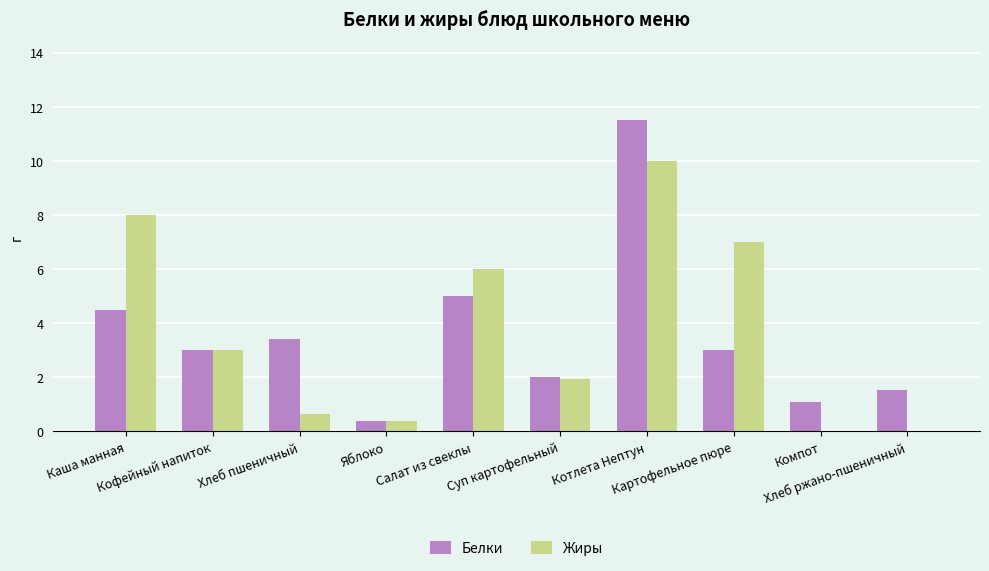

What is the maximum value for Жиры?

10.0